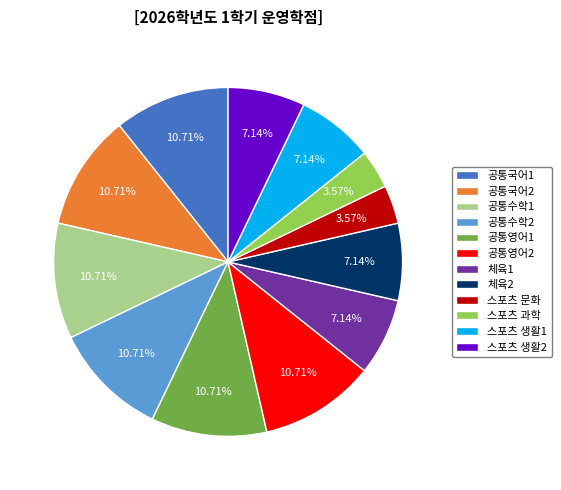

Does 공통영어2 account for over 50% of the chart?

No